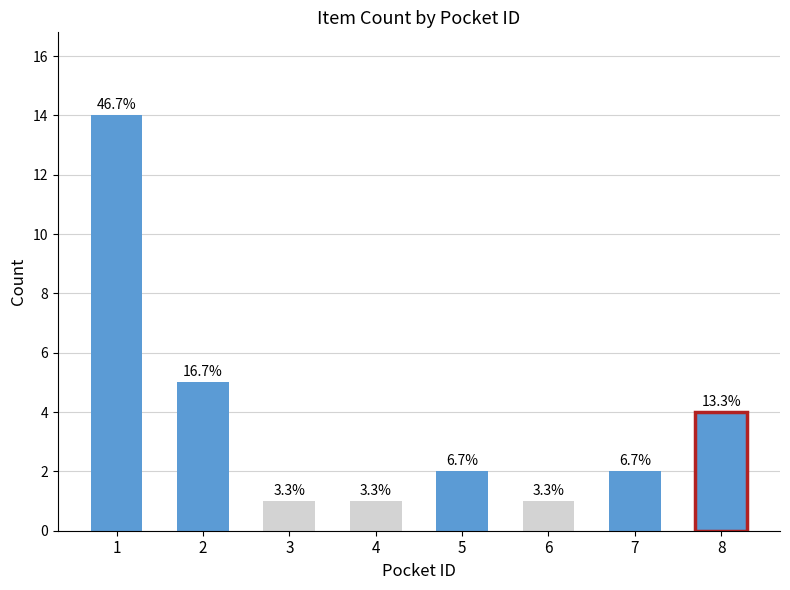

Are the bars horizontal?

No